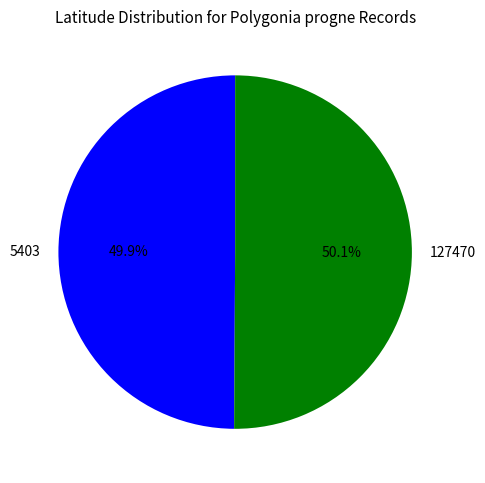

How much of the chart is everything except 127470?

49.9%